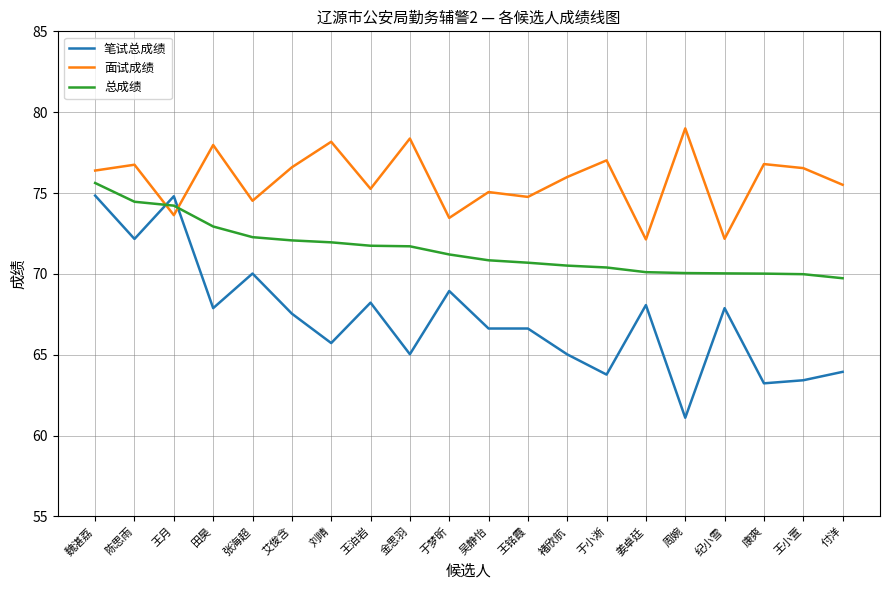

Which series has the largest total across all categories?

面试成绩